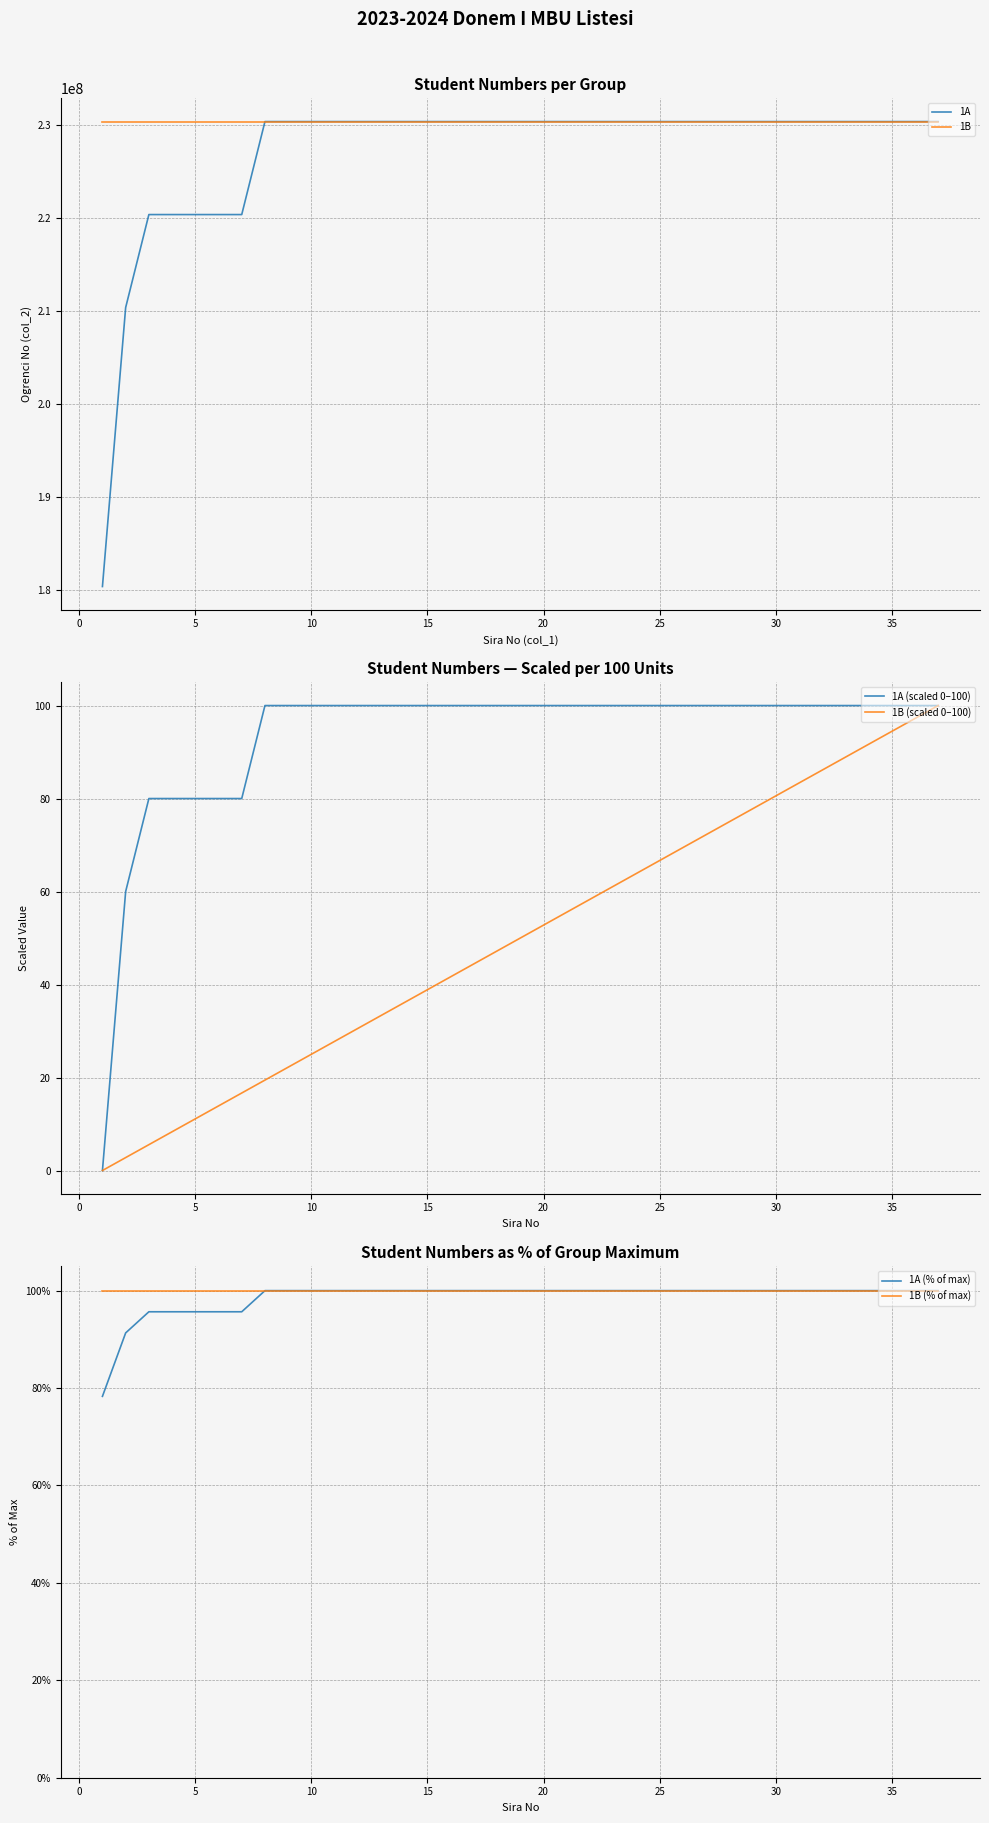

The 1B (scaled 0–100) series shows 33.9 at 23. True or false?

False